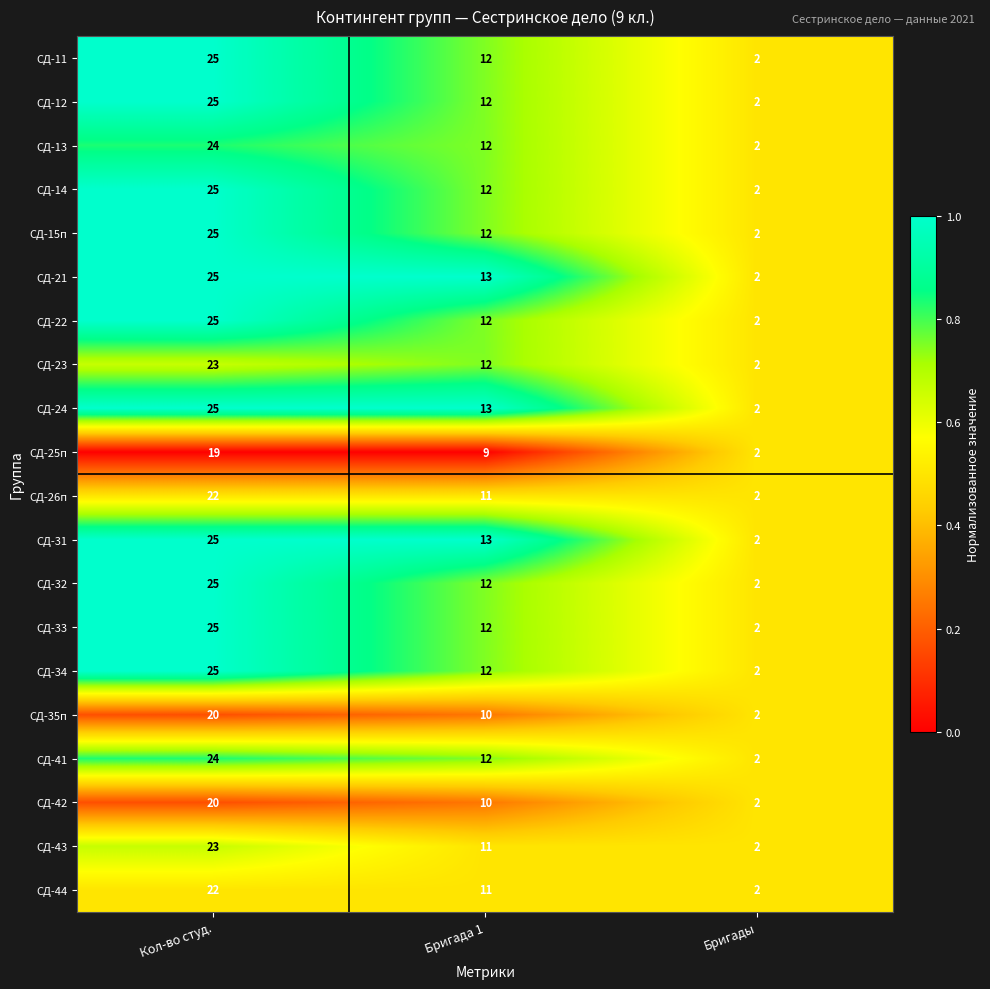

The value of СД-21 at Кол-во студ. is 8. True or false?

False